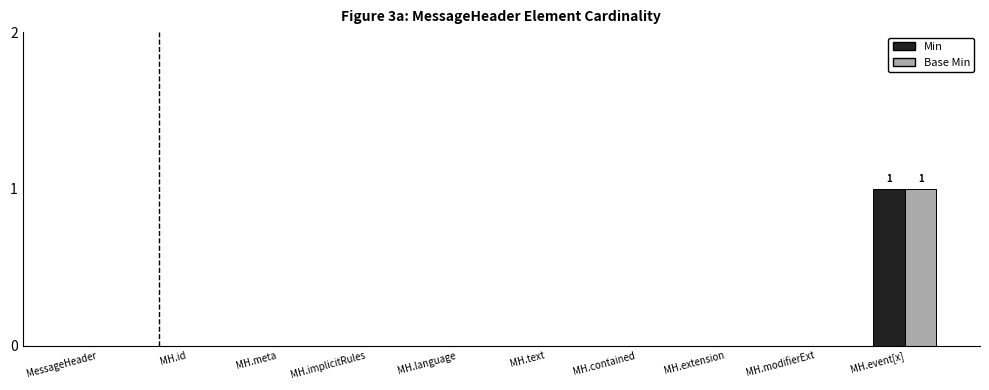

Is it true that Min equals 0 at MH.extension?

True